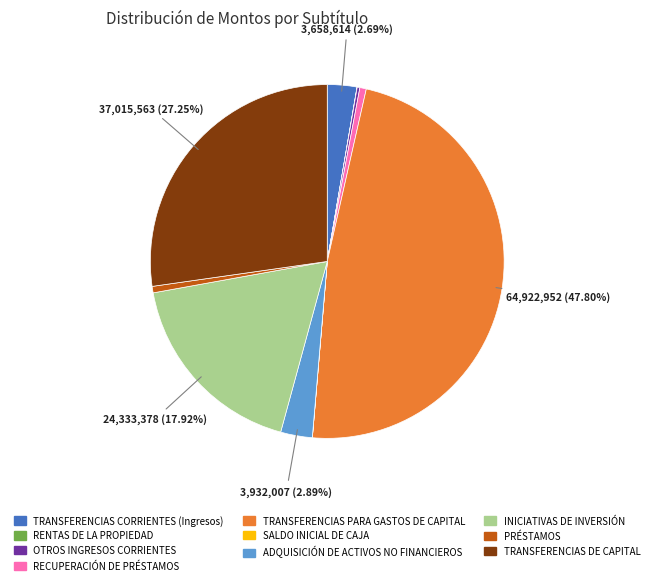

Between PRÉSTAMOS and INICIATIVAS DE INVERSIÓN, which is larger?

INICIATIVAS DE INVERSIÓN